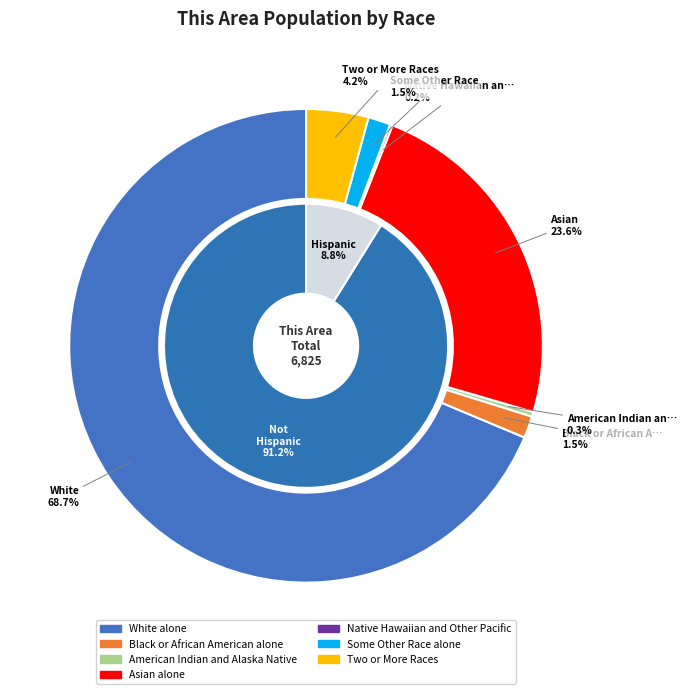

How many segments does this pie chart have?

7